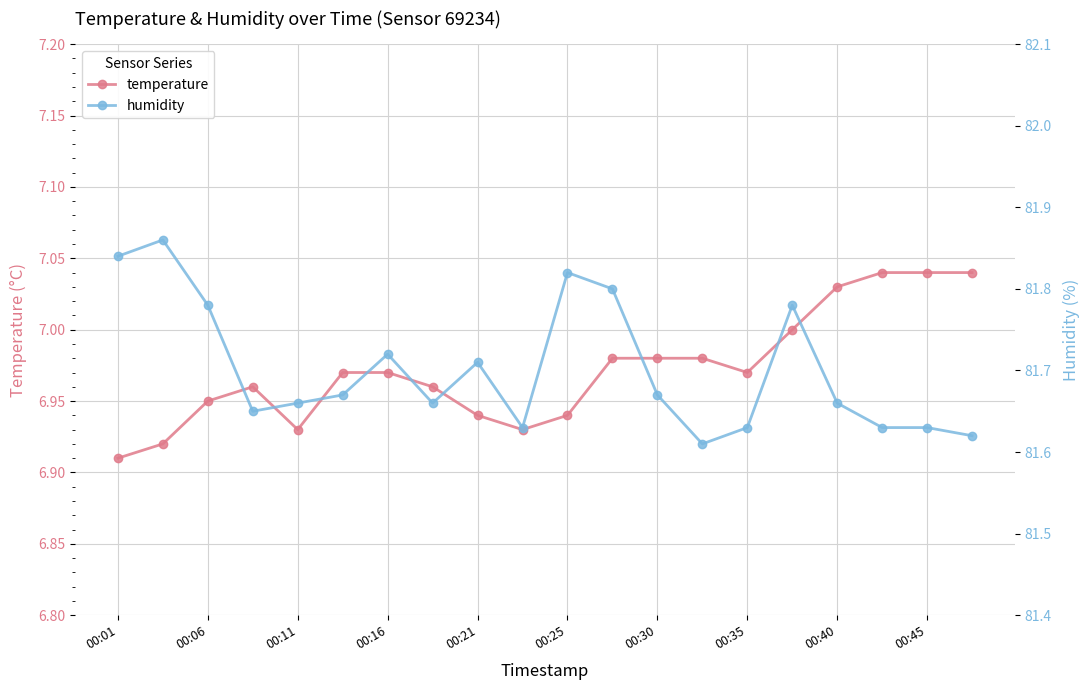

At which category does temperature reach its first local valley?

00:11